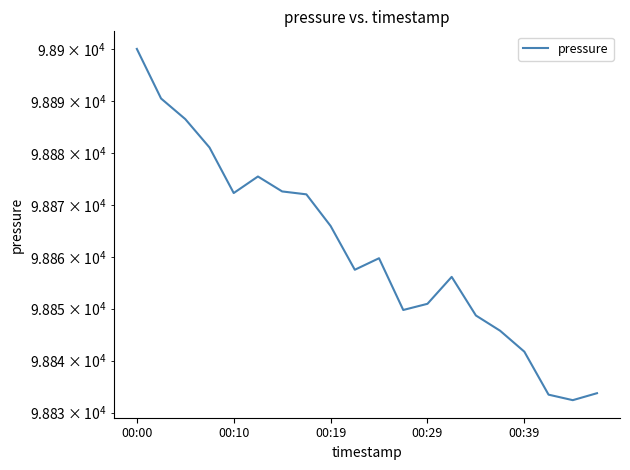

How many values are below 98859?

10